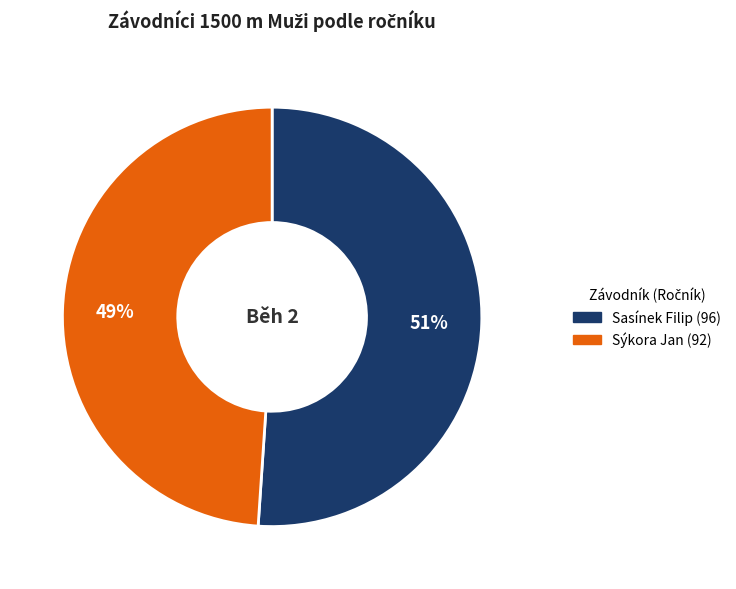

Rank the categories by value from highest to lowest.

Sasínek Filip, Sýkora Jan